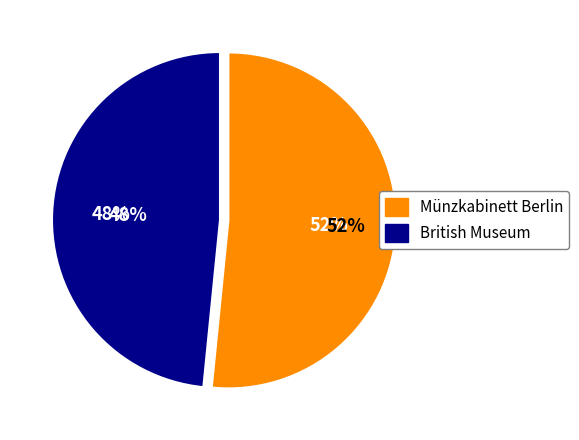

To the nearest percent, what is the combined percentage of British Museum and Münzkabinett Berlin?

100%